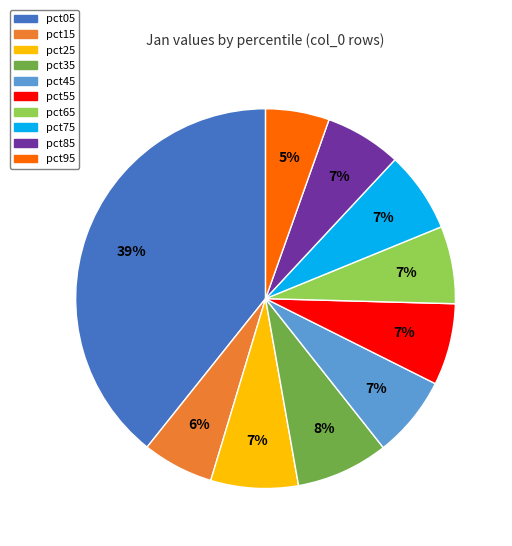

Which has a higher value, pct55 or pct05?

pct05